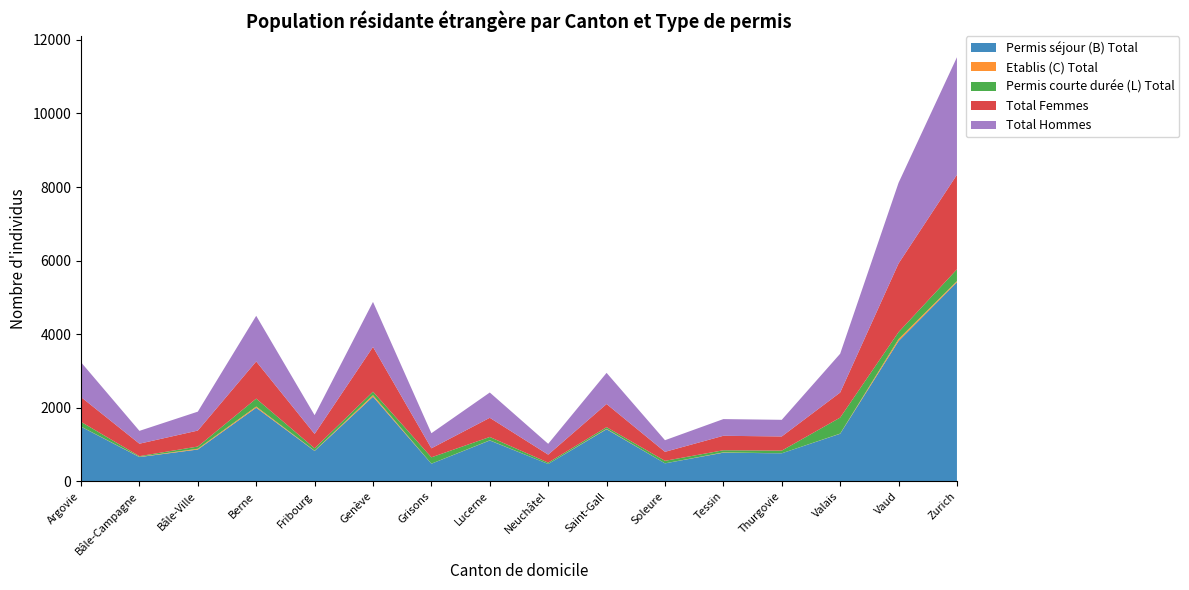

Reading left to right, list all the values displayed in this chart.

Permis séjour (B) Total: Argovie=1487	Bâle-Campagne=662	Bâle-Ville=867	Berne=2003	Fribourg=828	Genève=2303	Grisons=481	Lucerne=1113	Neuchâtel=474	Saint-Gall=1418	Soleure=491	Tessin=781	Thurgovie=764	Valais=1295	Vaud=3815	Zurich=5411
Etablis (C) Total: Argovie=4	Bâle-Campagne=7	Bâle-Ville=21	Berne=32	Fribourg=8	Genève=41	Grisons=2	Lucerne=5	Neuchâtel=1	Saint-Gall=11	Soleure=1	Tessin=9	Thurgovie=1	Valais=5	Vaud=54	Zurich=32
Permis courte durée (L) Total: Argovie=128	Bâle-Campagne=18	Bâle-Ville=60	Berne=215	Fribourg=64	Genève=95	Grisons=172	Lucerne=90	Neuchâtel=36	Saint-Gall=46	Soleure=68	Tessin=57	Thurgovie=72	Valais=435	Vaud=188	Zurich=320
Total Femmes: Argovie=673	Bâle-Campagne=338	Bâle-Ville=434	Berne=1010	Fribourg=390	Genève=1215	Grisons=245	Lucerne=521	Neuchâtel=217	Saint-Gall=628	Soleure=244	Tessin=393	Thurgovie=385	Valais=680	Vaud=1865	Zurich=2570
Total Hommes: Argovie=946	Bâle-Campagne=349	Bâle-Ville=514	Berne=1240	Fribourg=510	Genève=1224	Grisons=410	Lucerne=687	Neuchâtel=294	Saint-Gall=847	Soleure=316	Tessin=454	Thurgovie=452	Valais=1055	Vaud=2192	Zurich=3193